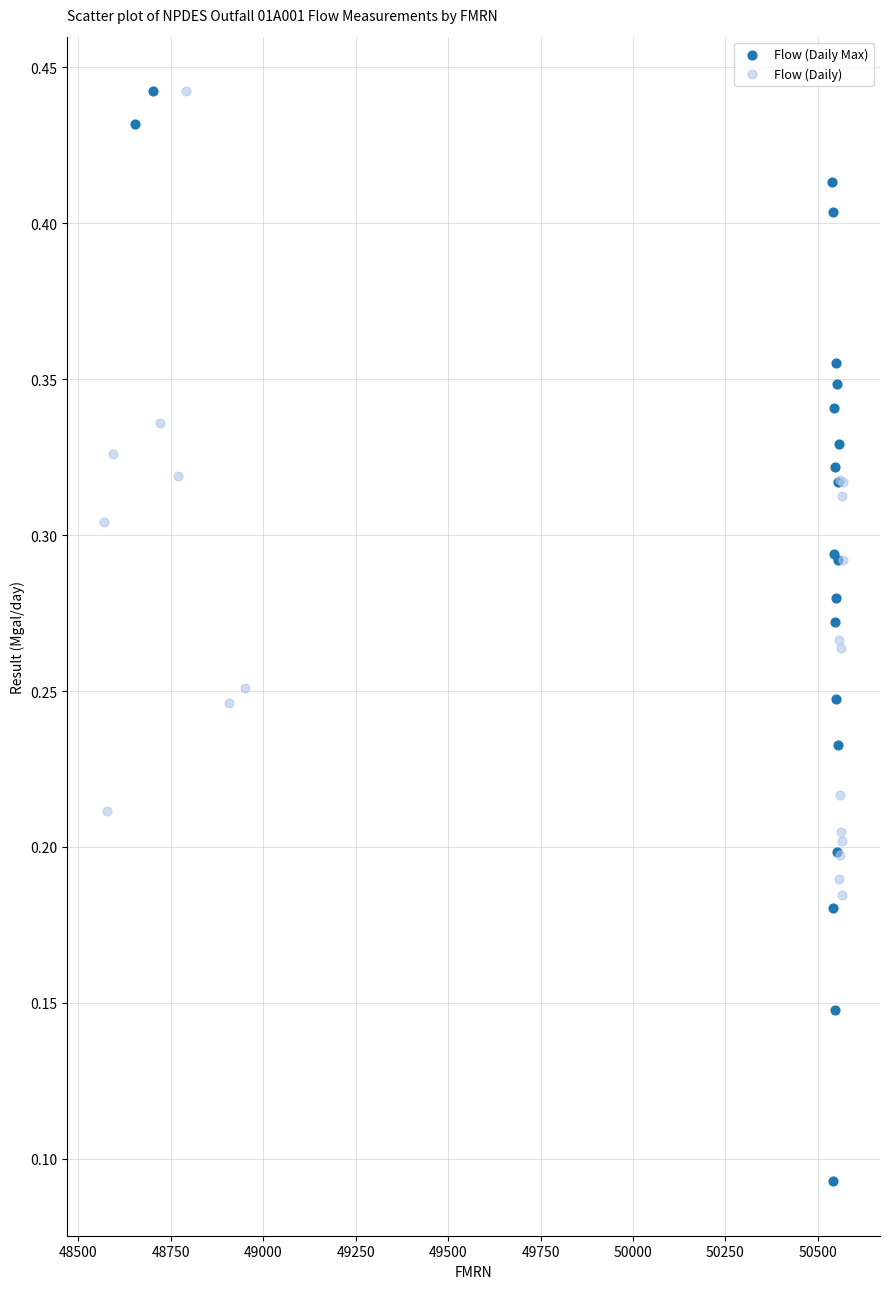

Which series has the widest spread of Y values?

Flow (Daily Max)